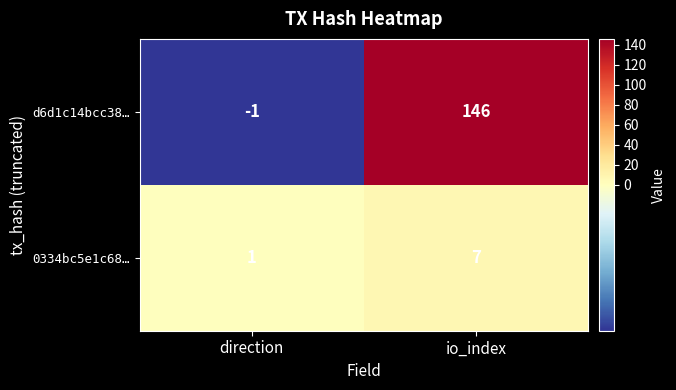

Count the number of categories in the chart.

2